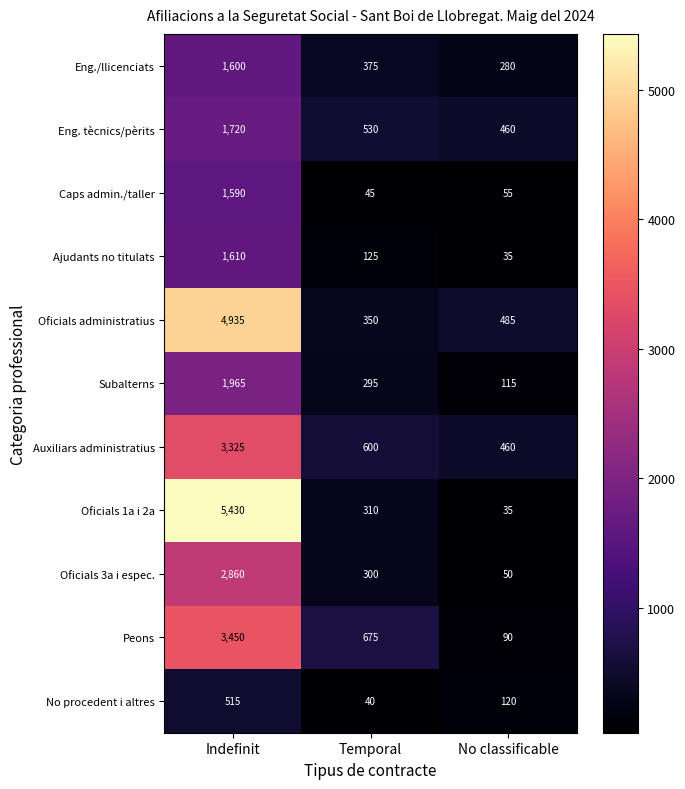

The No procedent i altres series shows 698 at Indefinit. True or false?

False